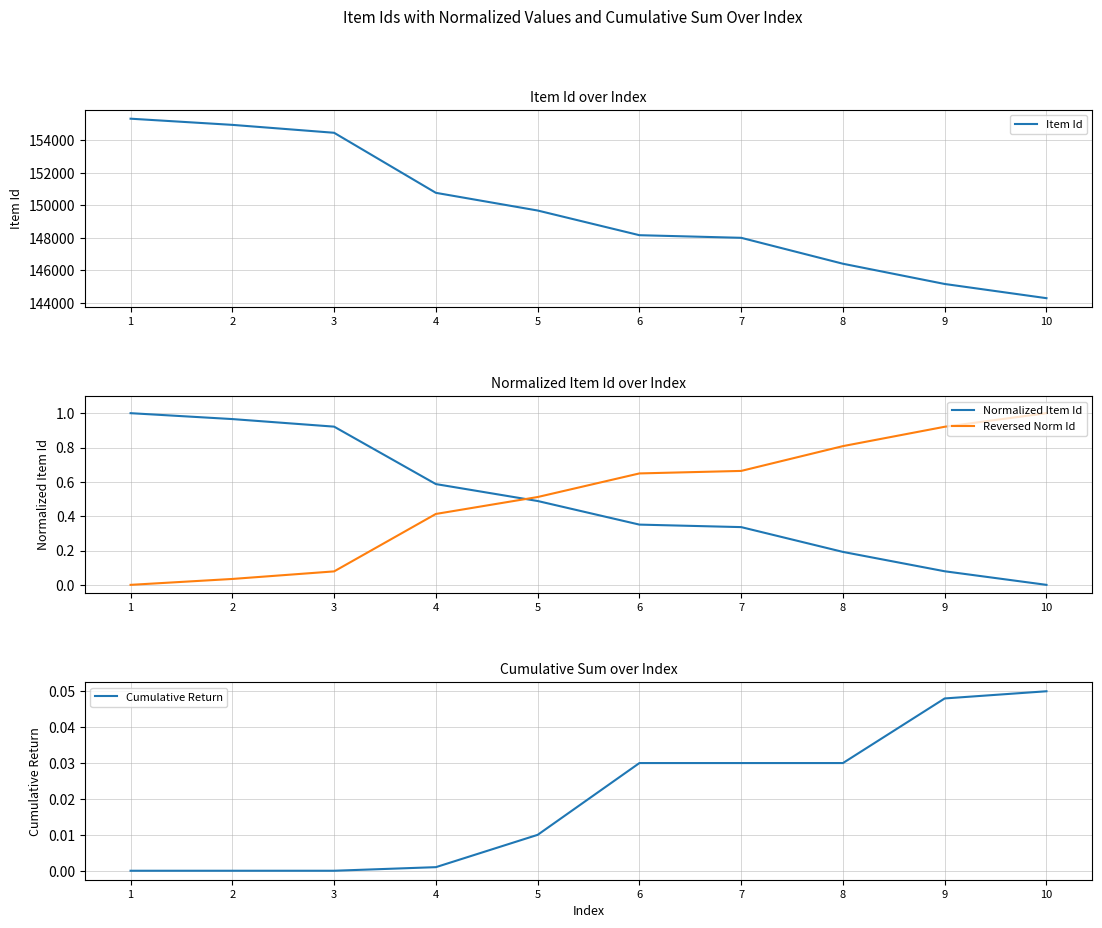

At how many categories does at least one series exceed 124407?

10